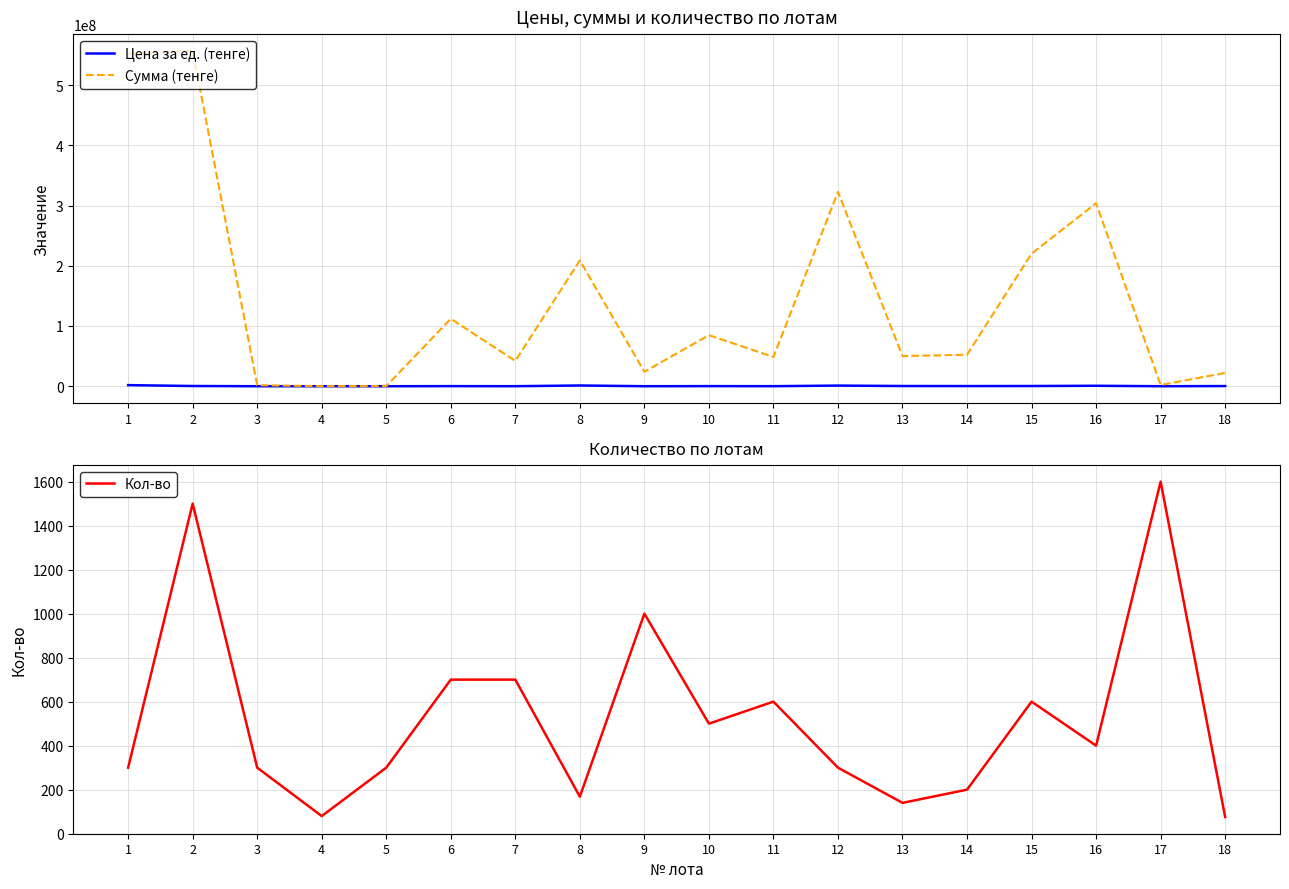

What is the value of the Кол-во point at the 1st from the left?

300.0